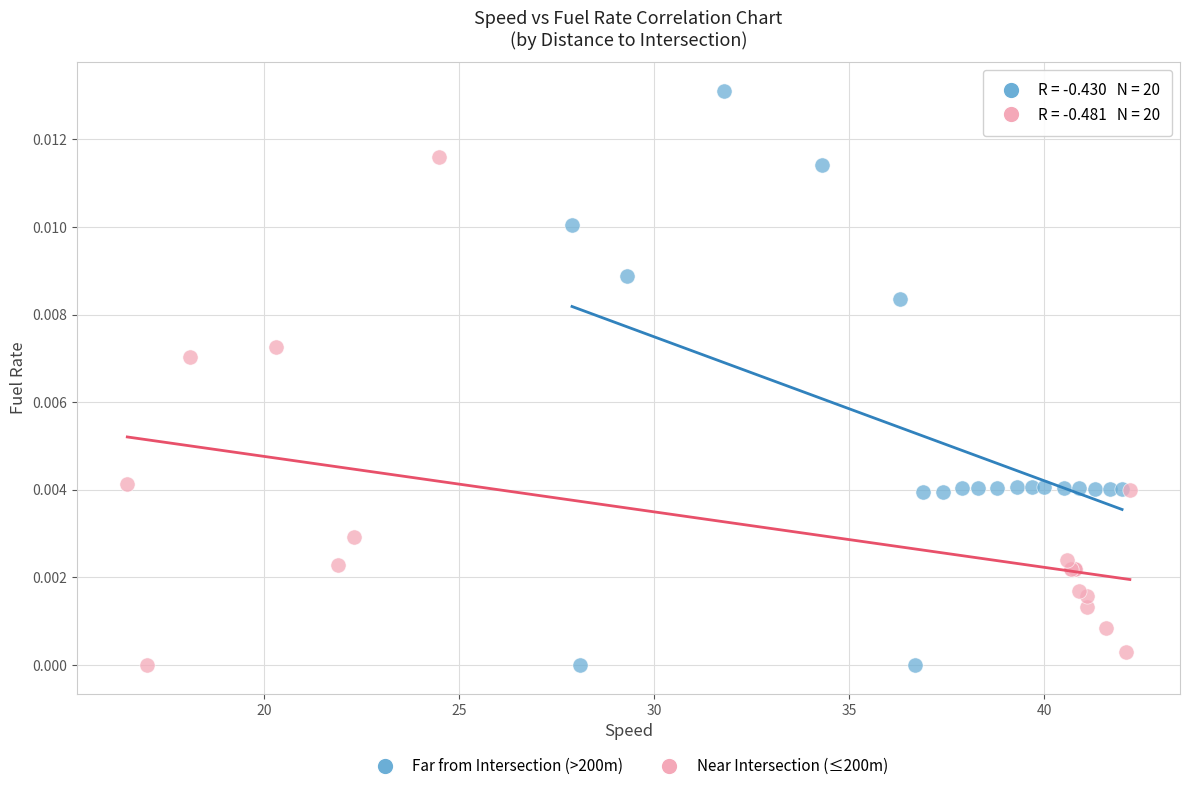

What are all the series names shown in the legend?

Far from Intersection (>200m), Near Intersection (≤200m)